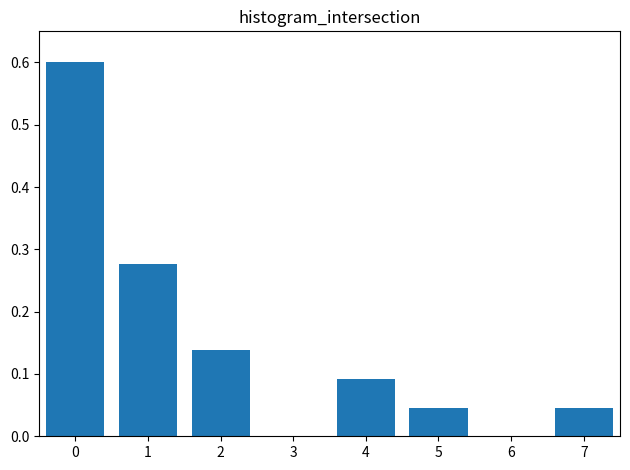

What is the maximum value shown in the chart?

0.6